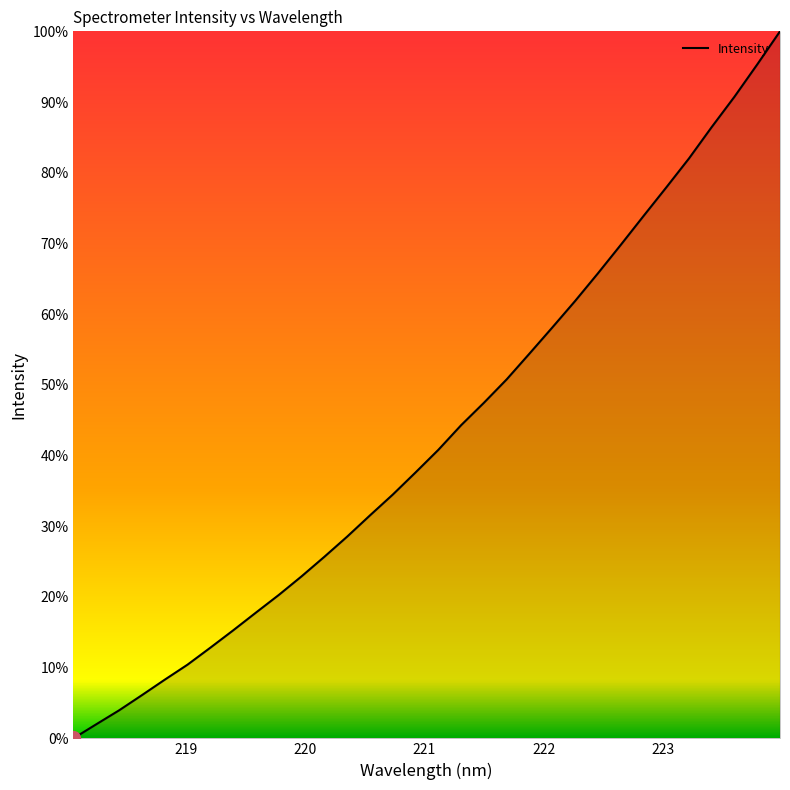

What is the difference between the maximum and minimum values?

100.0